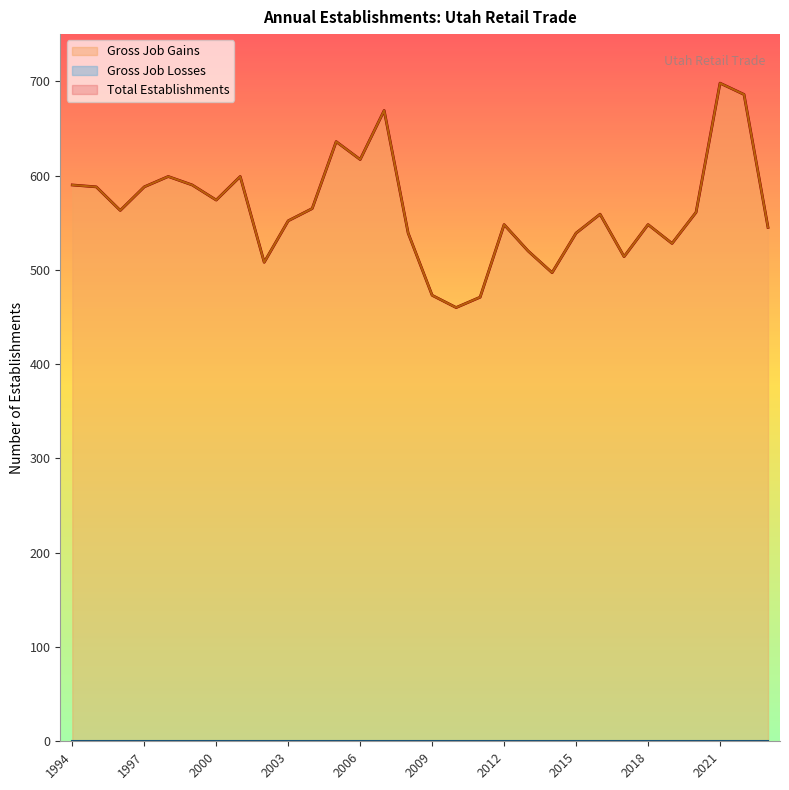

What is the difference between the maximum and minimum values in the Gross Job Gains series?

238